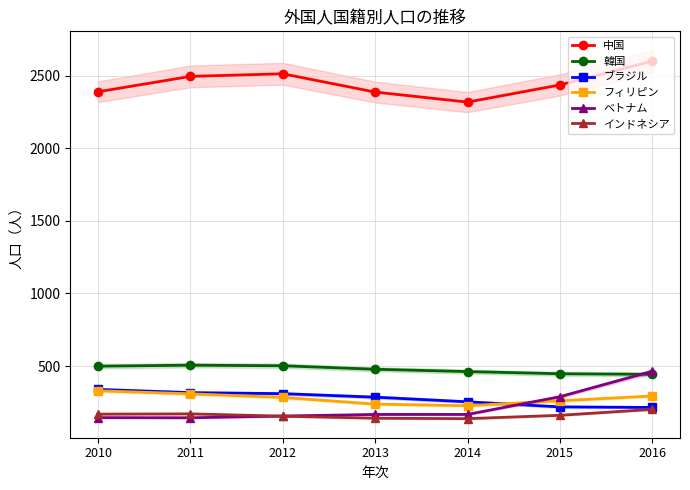

What is the total value across all series at 2010?

3870